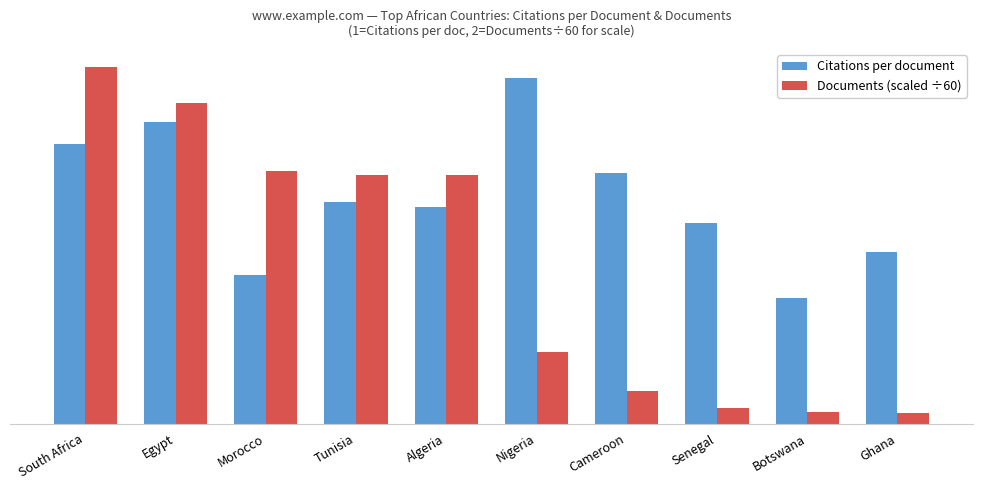

List the series in order of their peak value, highest first.

Documents (scaled ÷60), Citations per document